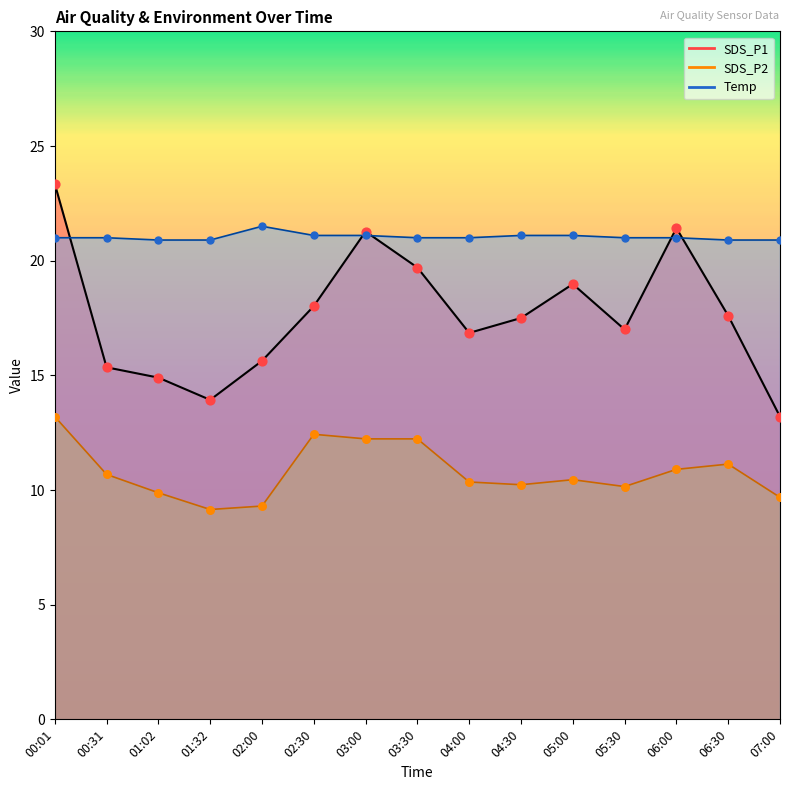

At which category is the sum across all series the highest?

00:01